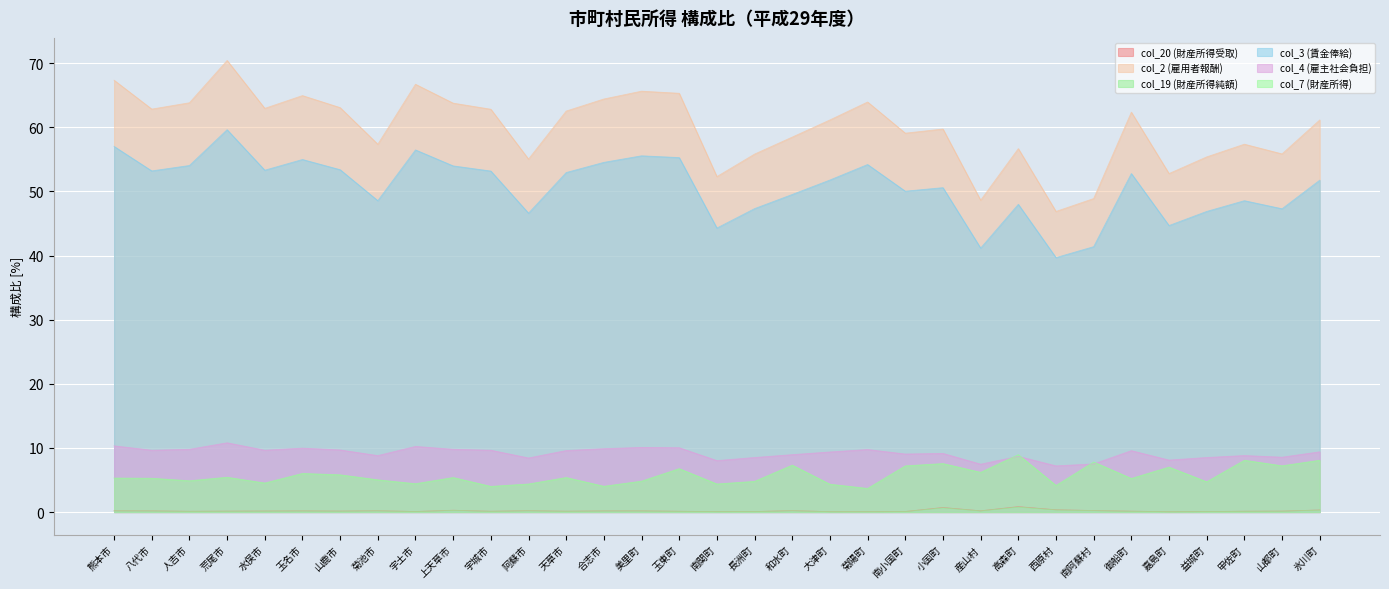

Read the col_19 (財産所得純額) value at 山鹿市.

0.1